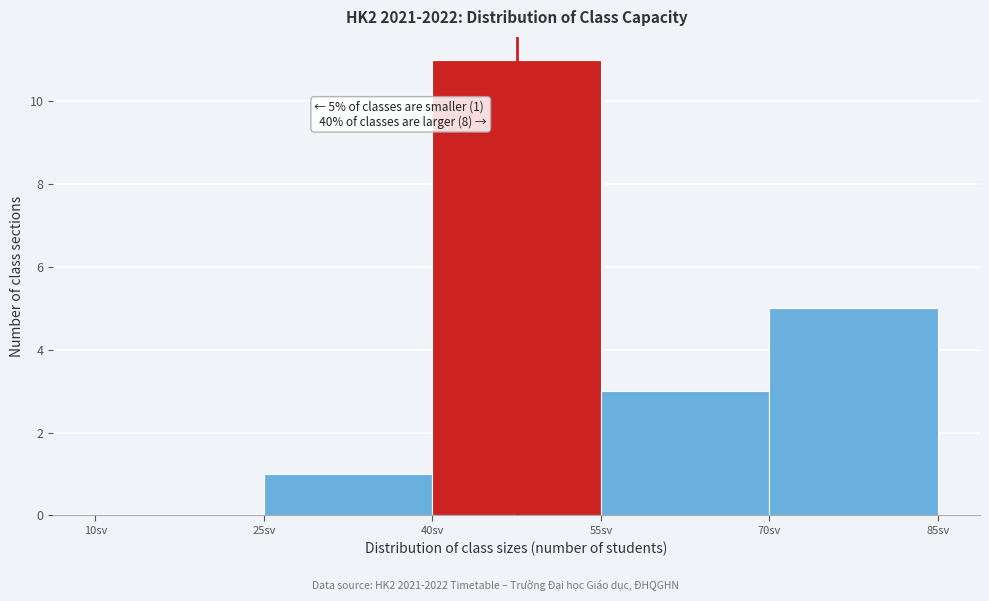

Which range on the x-axis has the tallest bar?

40 to 55